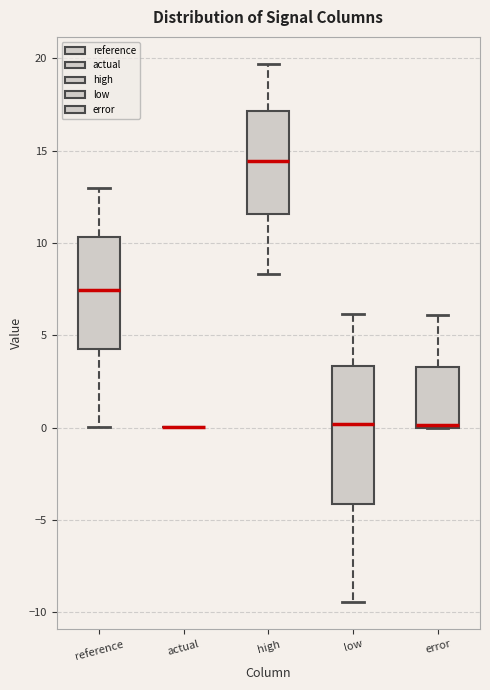

Reading left to right, read every box against the y-axis: the position of its median line, the range the box covers, and the ends of its whiskers. The values are not printed on the chart, so give them approximately, as read against the axis.

reference: median 7.5, box 4.5 to 10.5, whiskers 0.0 to 13.0
actual: box collapsed to a line at 0.0, whiskers 0.0 to 0.0
high: median 14.5, box 11.5 to 17.0, whiskers 8.5 to 19.5
low: median 0.0, box -4.0 to 3.5, whiskers -9.5 to 6.0
error: median 0.0 (just above the box's lower edge), box 0.0 to 3.5, whiskers 0.0 to 6.0